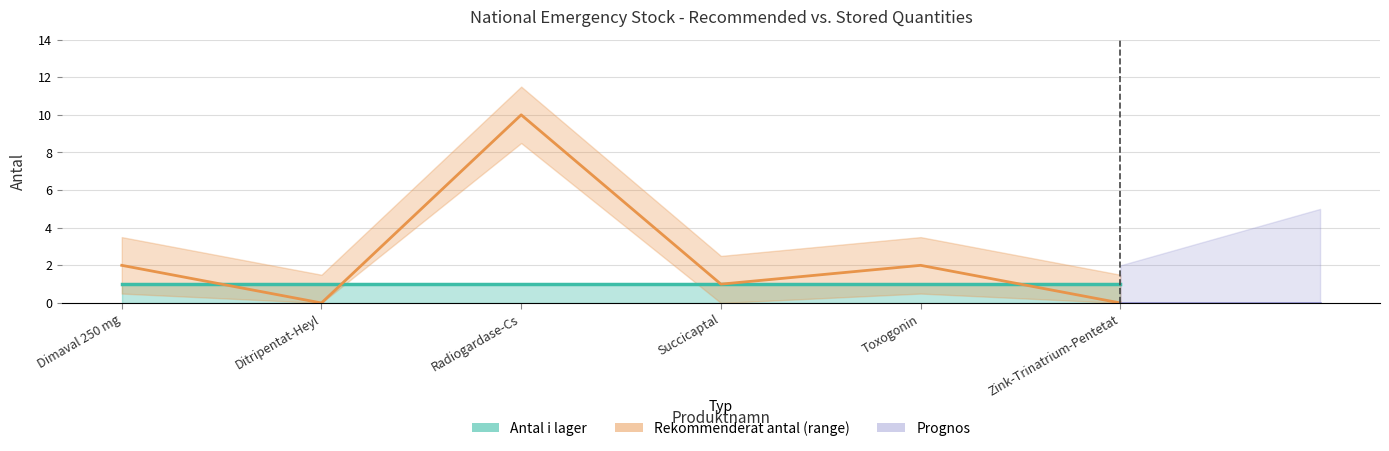

At which category does the chart reach its peak across all series?

Radiogardase-Cs